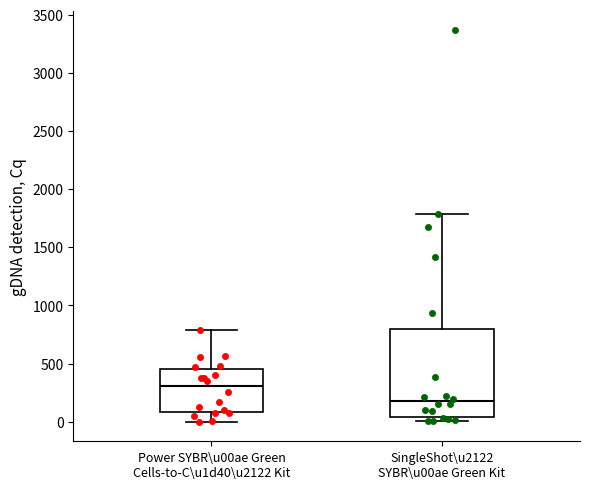

Comparing the boxes themselves (not the whiskers), which one is the tallest?

SingleShot\u2122 SYBR\u00ae Green Kit